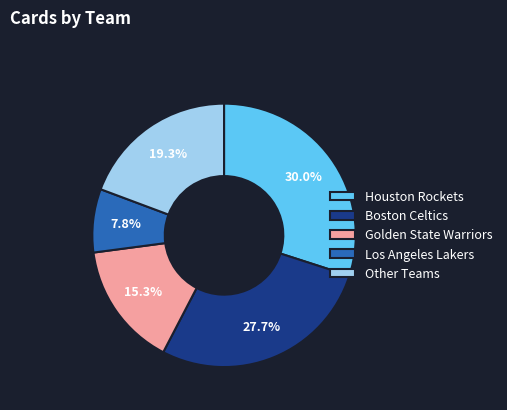

Does Other Teams account for over 50% of the chart?

No